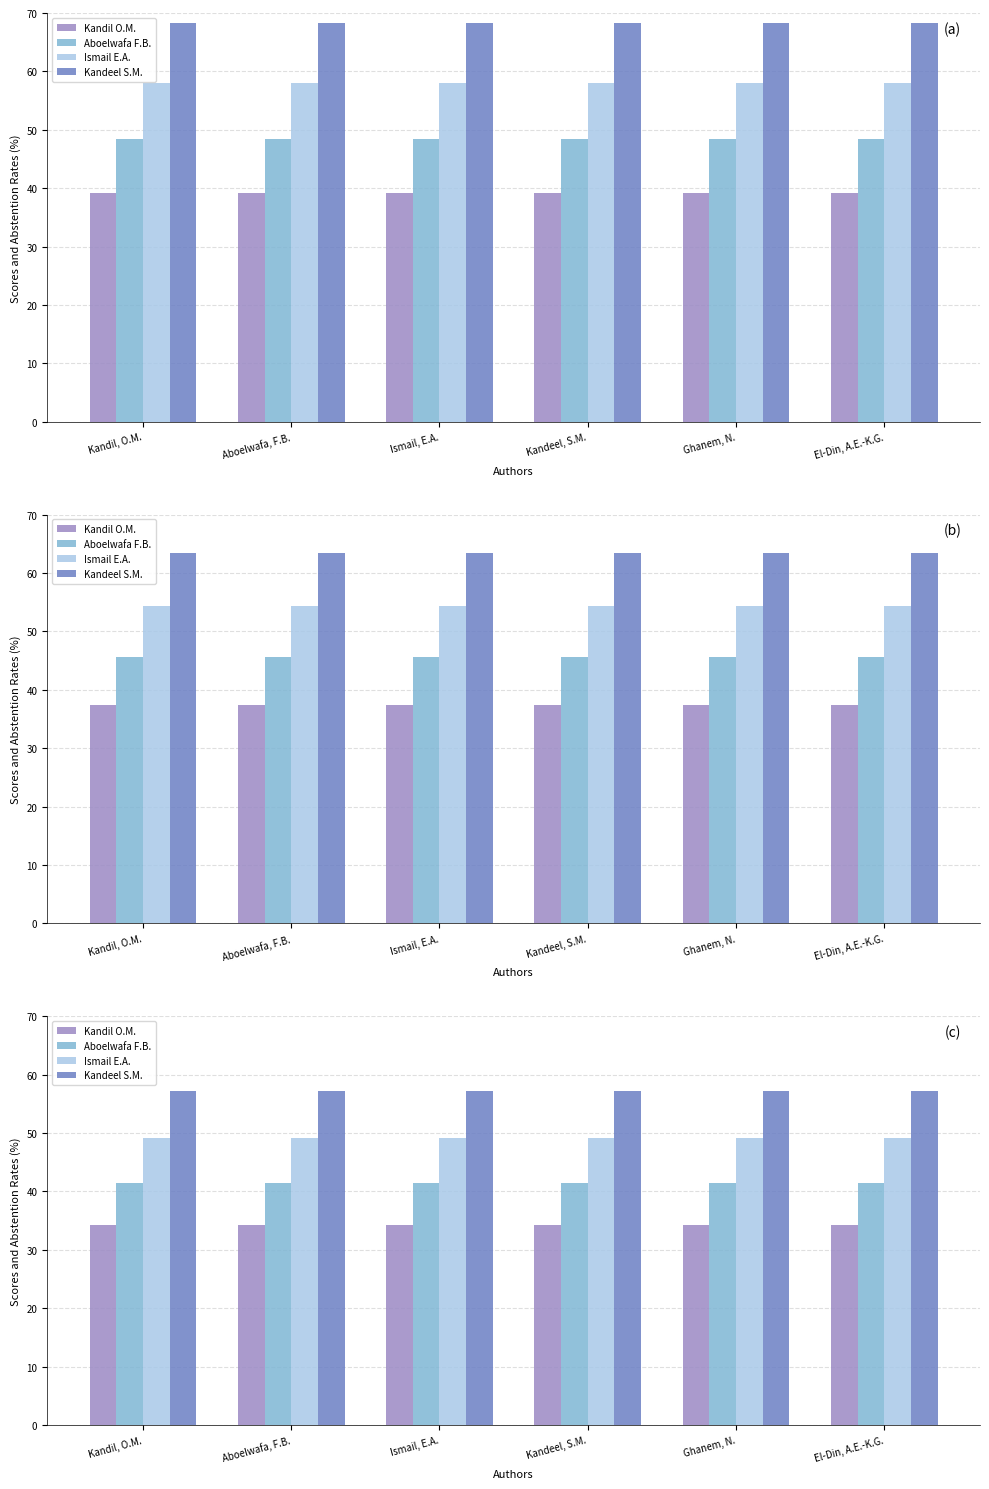

Which series has the largest total across all categories?

Kandeel S.M.